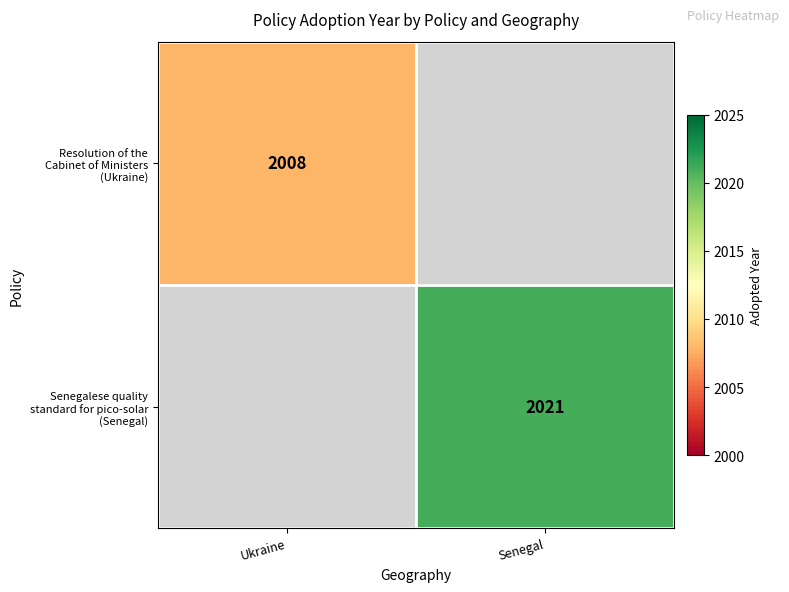

True or false: Resolution of the Cabinet of Ministers (Ukraine) has a value of 2008.0 at Ukraine.

True